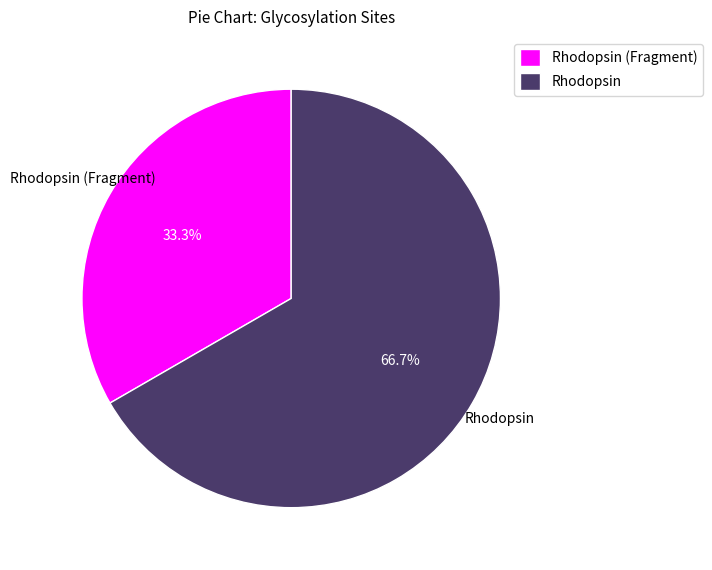

How many slices are in this pie chart?

2